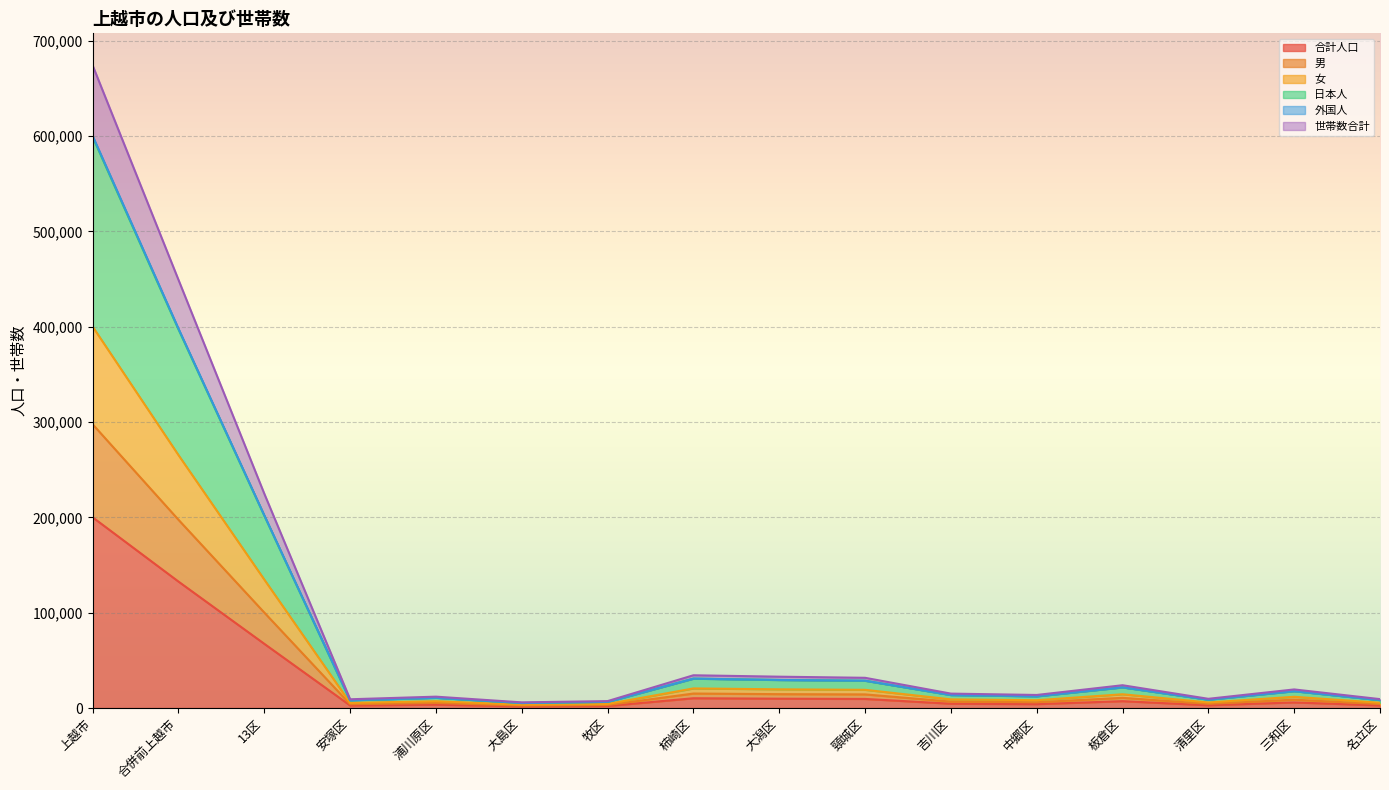

At which label does 合計人口 reach its peak?

上越市